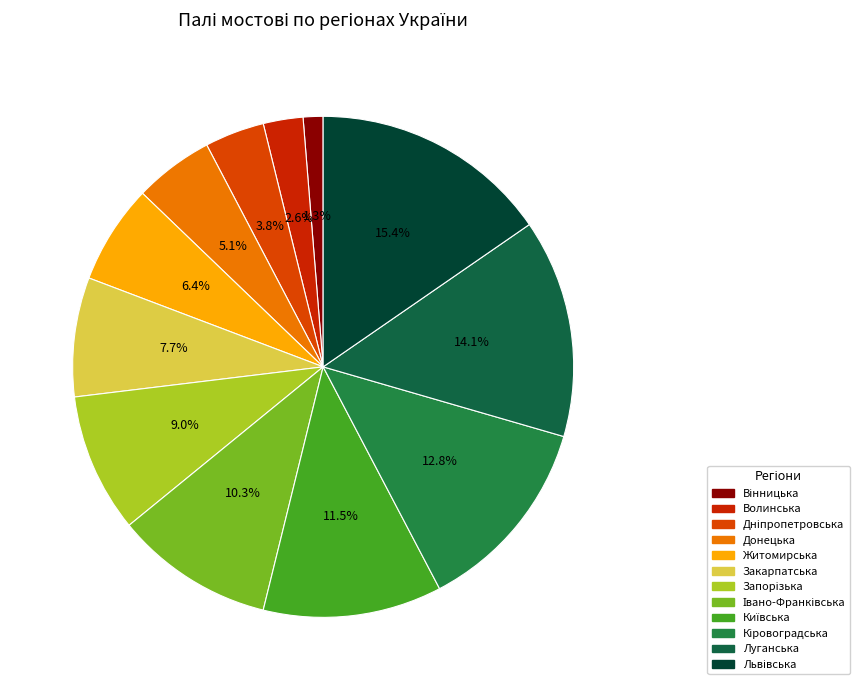

The Луганська slice represents 22% of the pie. True or false?

False